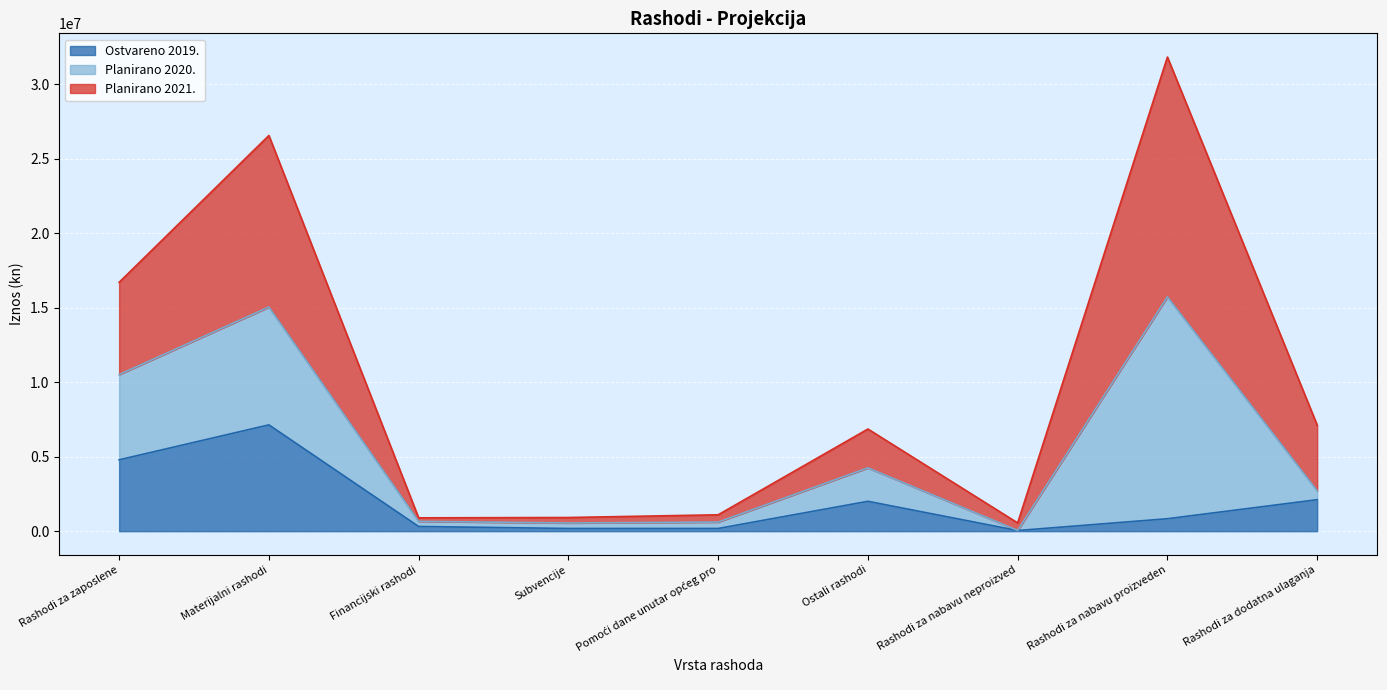

What is the sum of all Planirano 2021. values?

92481596.5